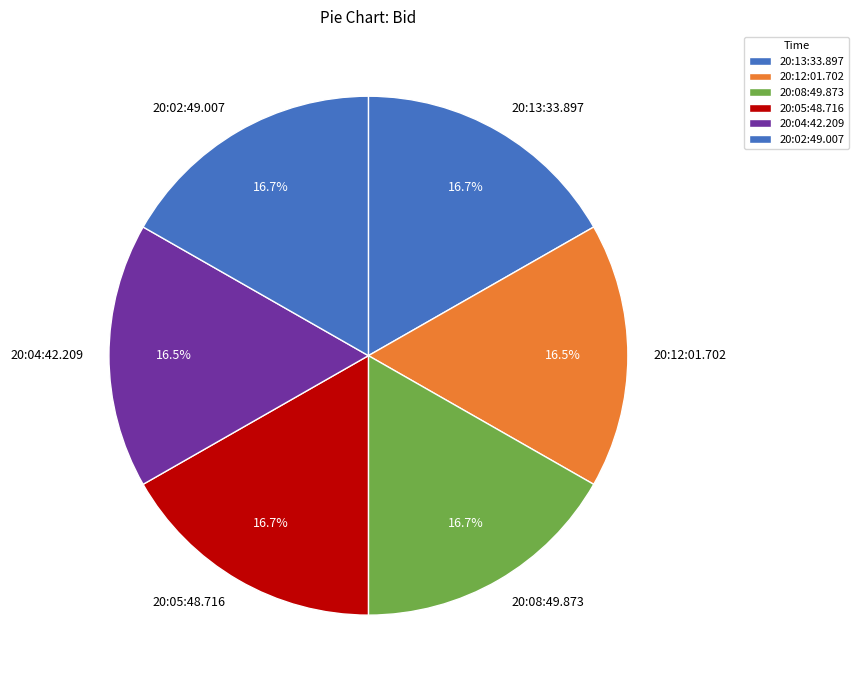

The 20:08:49.873 slice represents 29% of the pie. True or false?

False